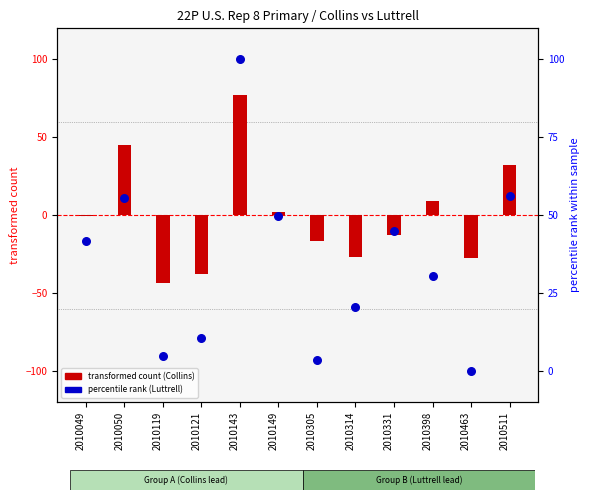

What is the total value across all series at 2010331?

-17.7